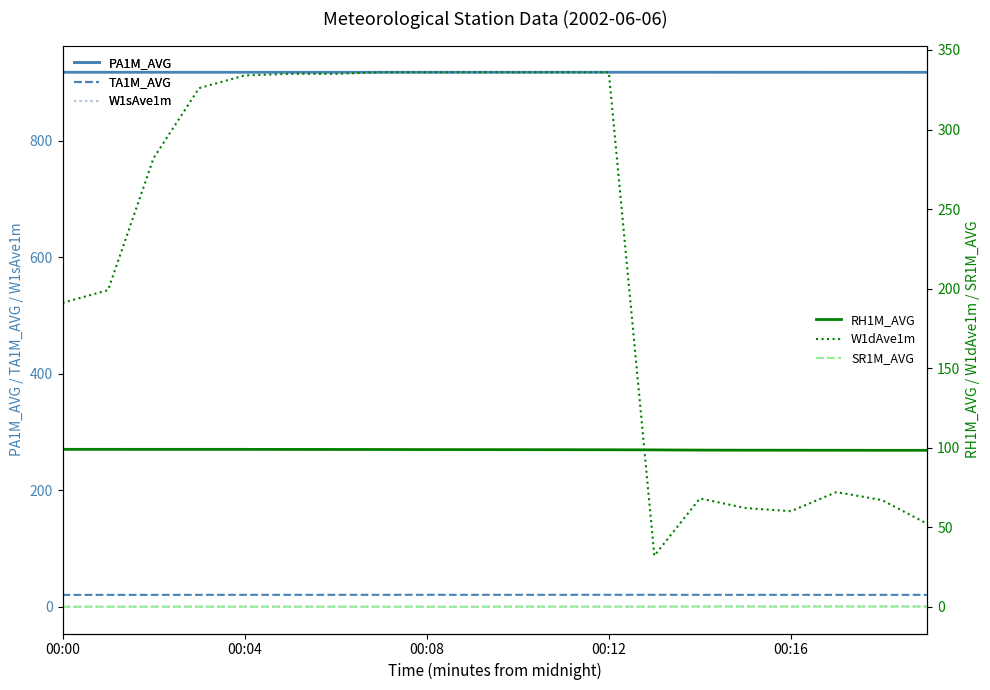

True or false: W1dAve1m has more than 1 points higher than both neighbors.

True